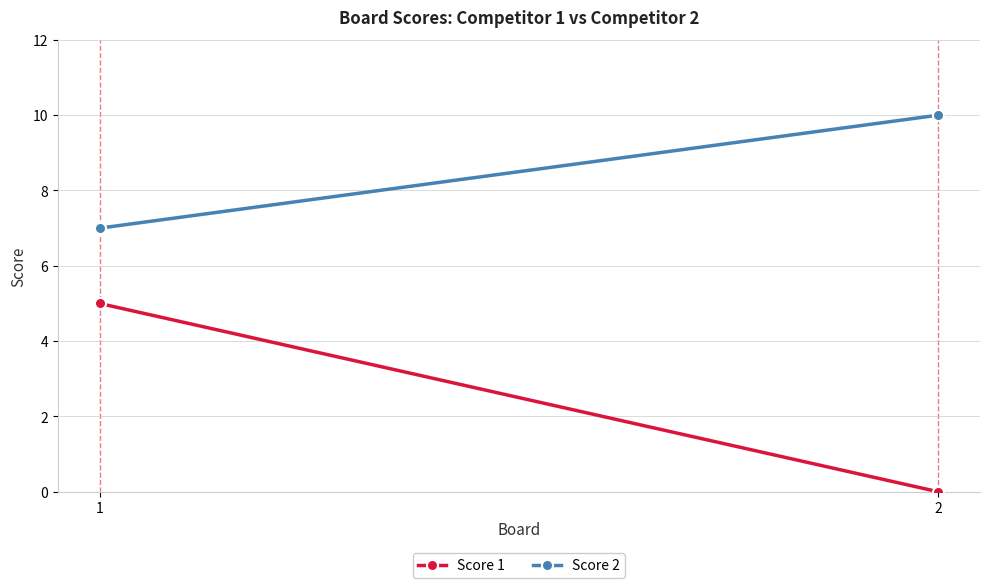

How many distinct data groups are displayed?

2